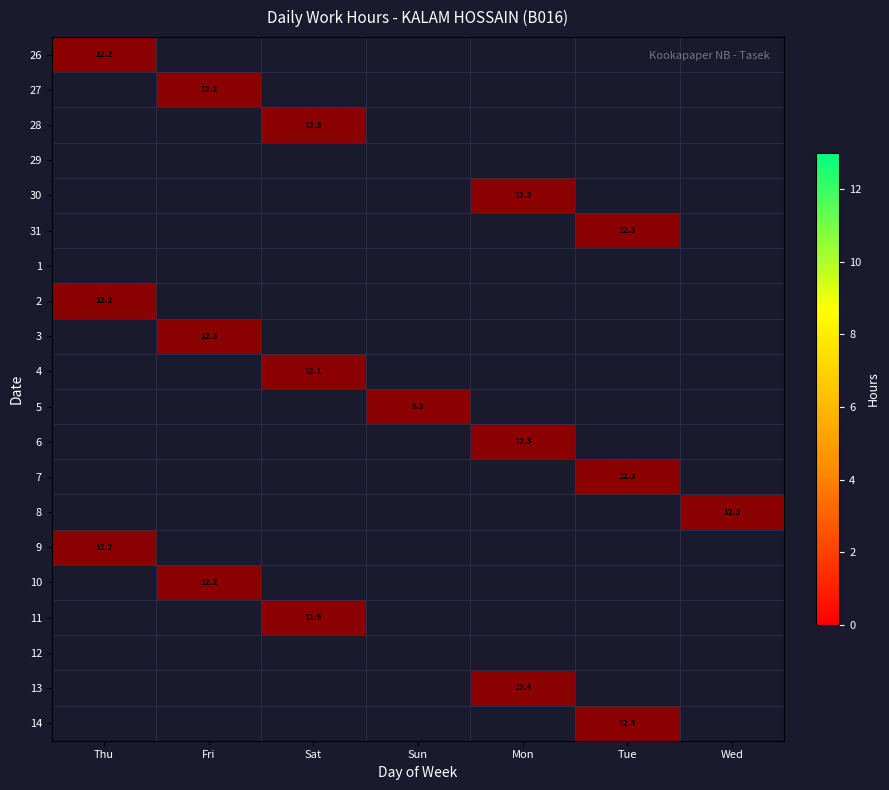

At how many categories does at least one series exceed 0?

7